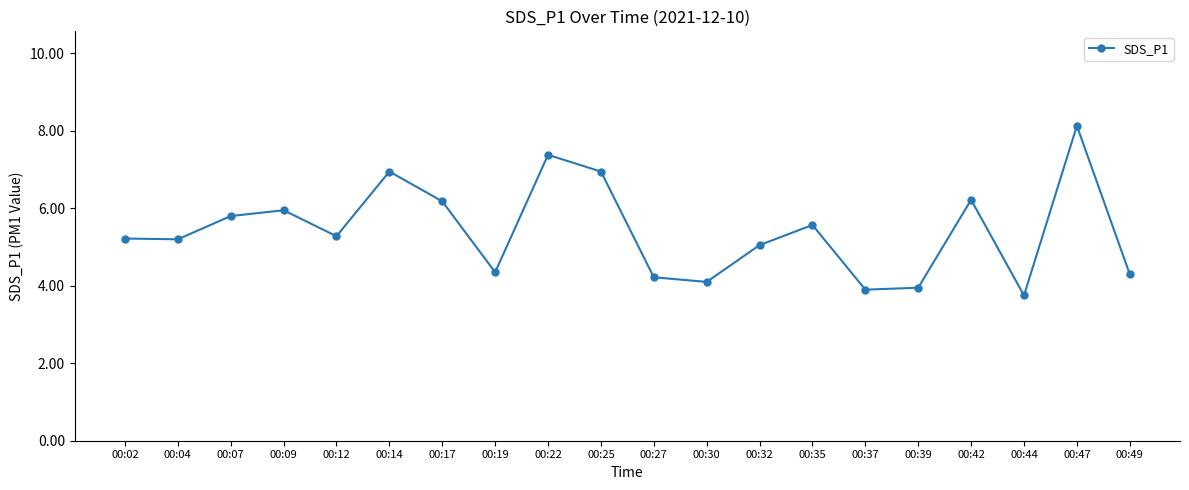

Does the chart have visible grid lines?

No